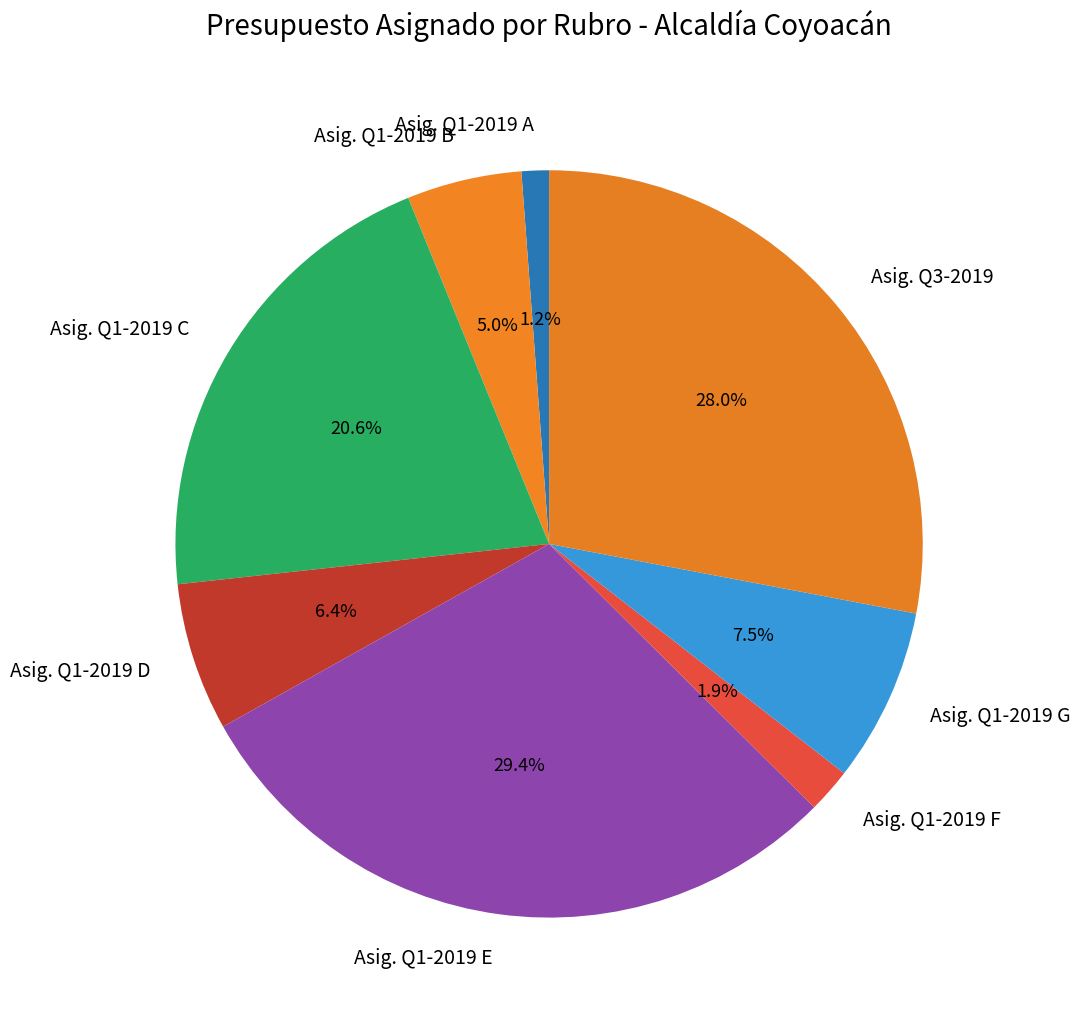

Rank the categories by value from highest to lowest.

Asig. Q1-2019 E, Asig. Q3-2019, Asig. Q1-2019 C, Asig. Q1-2019 G, Asig. Q1-2019 D, Asig. Q1-2019 B, Asig. Q1-2019 F, Asig. Q1-2019 A